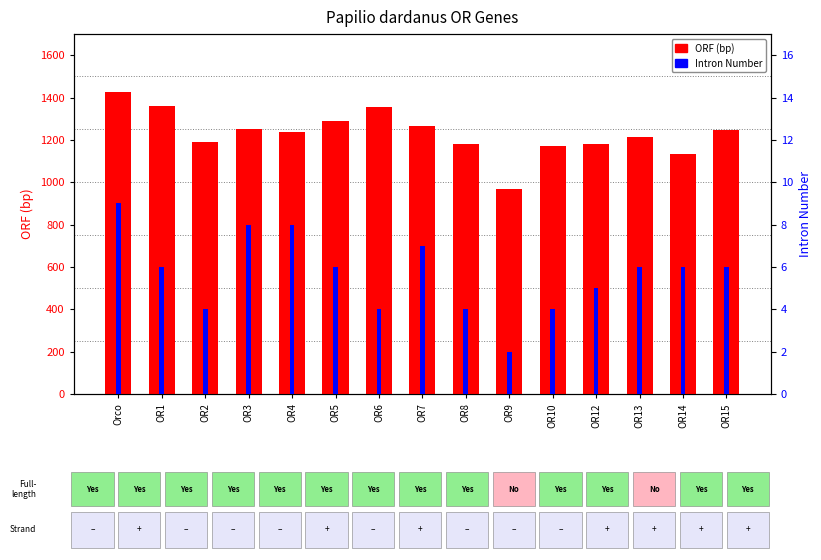

Is it true that ORF (bp) equals 1266 at OR7?

True